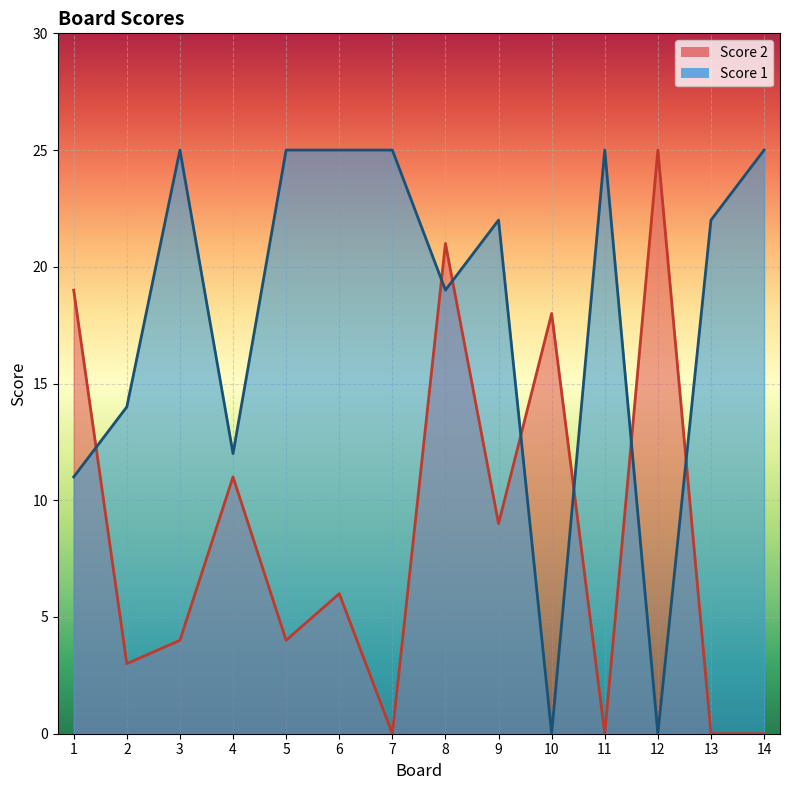

How many times do Score 2 and Score 1 cross each other?

7